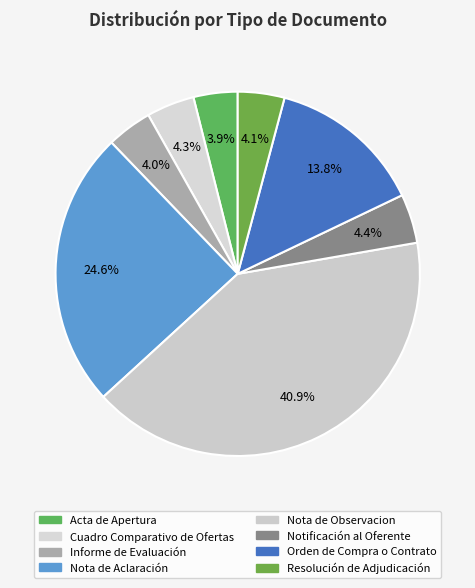

How much of the chart is everything except Orden de Compra o Contrato?

86.2%